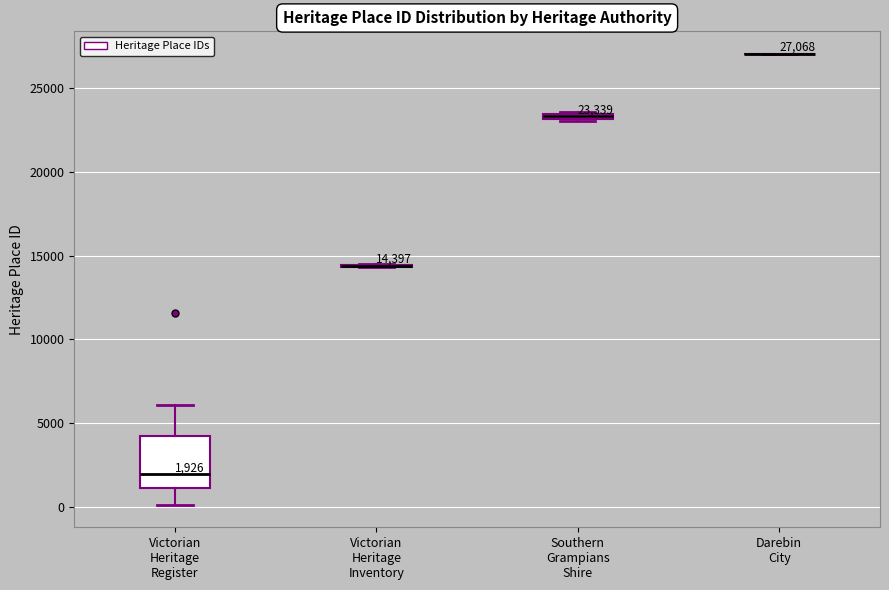

Which box is the tallest, from its lower edge to its upper edge?

Victorian Heritage Register